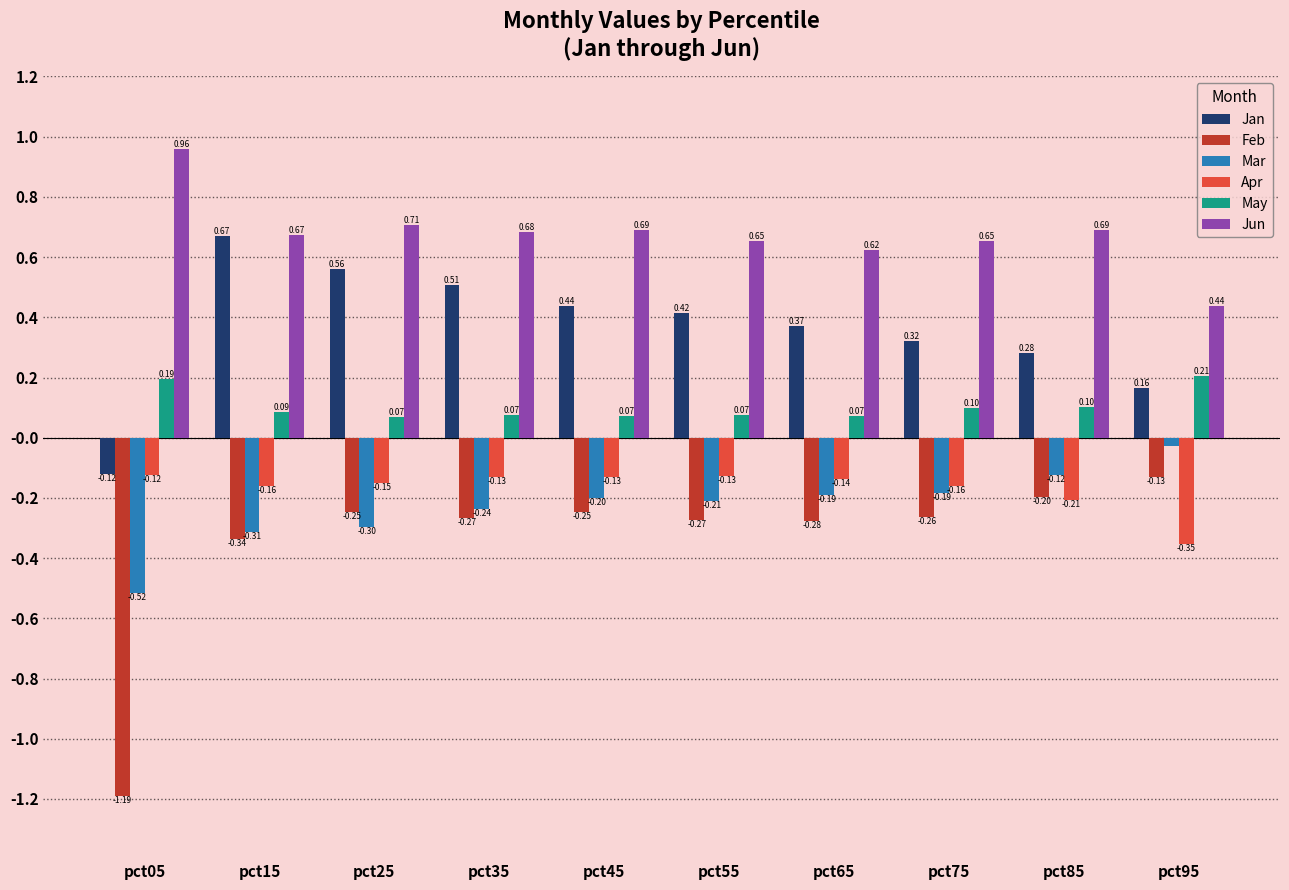

What is the sum of all Feb values?

-3.4